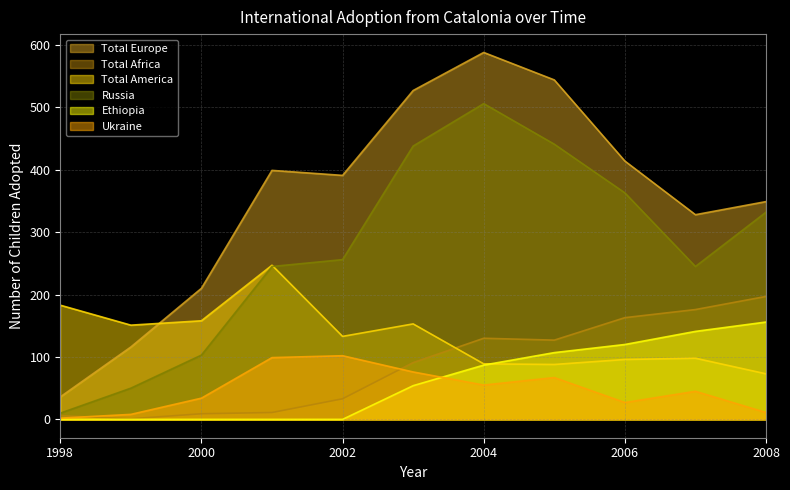

Between which two adjacent categories do Ukraine and Ethiopia first intersect?

2003 and 2004